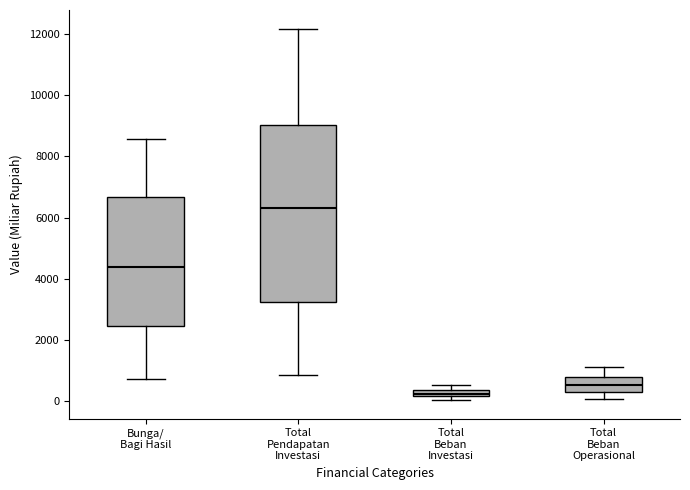

Which box's median line is the highest?

Total Pendapatan Investasi